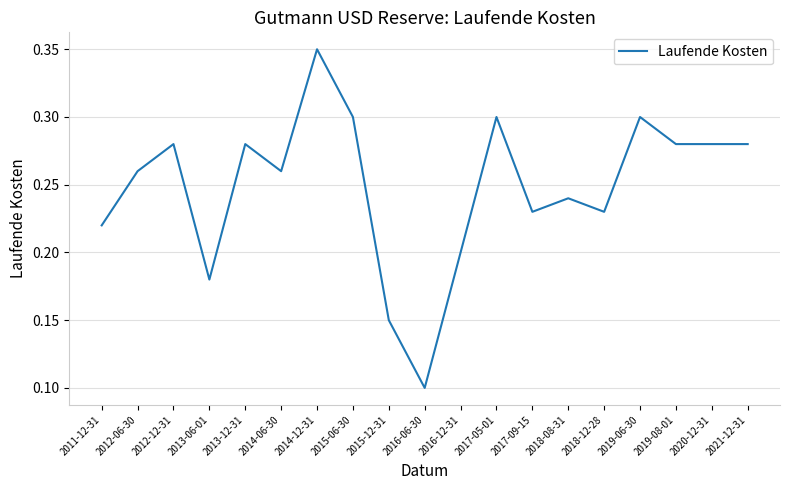

Which label corresponds to the largest value in the chart?

2014-12-31